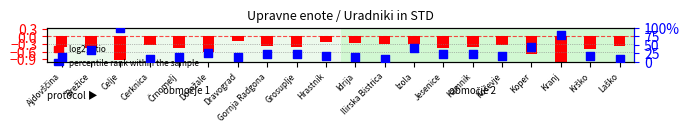

Which series has the largest Y range (max minus min)?

percentile rank (STD)